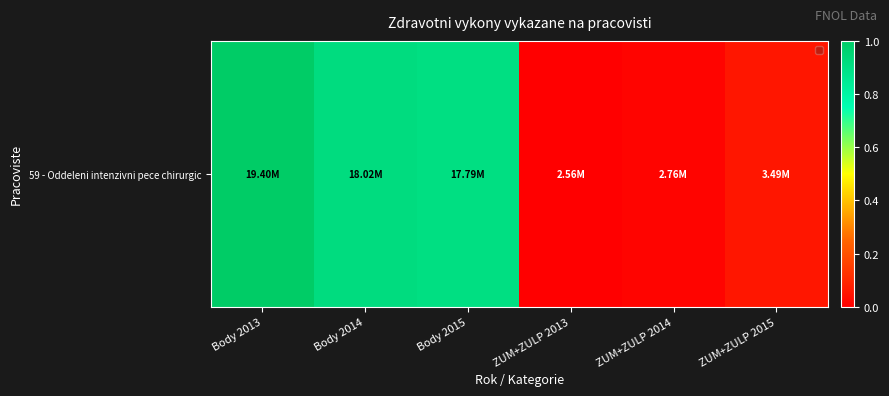

Rank the categories by value from lowest to highest.

ZUM+ZULP 2013, ZUM+ZULP 2014, ZUM+ZULP 2015, Body 2015, Body 2014, Body 2013